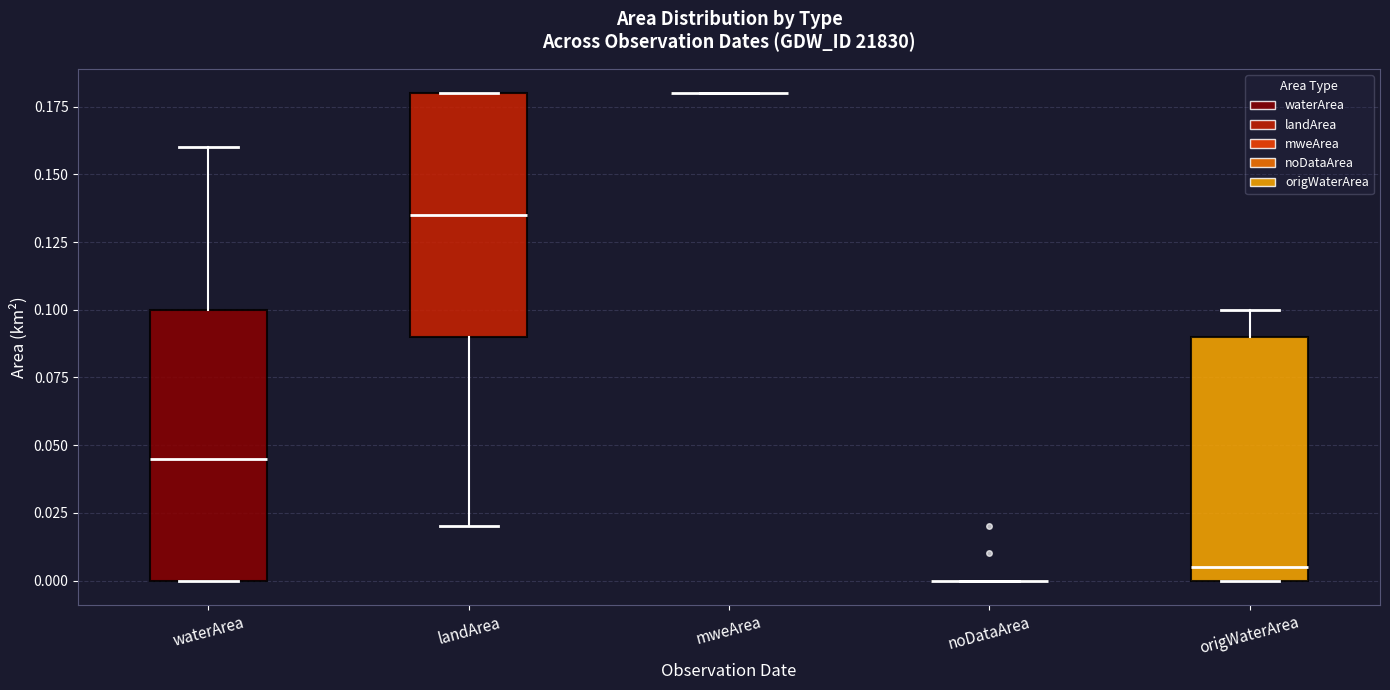

Reading left to right, read every box against the y-axis: the position of its median line, the range the box covers, and the ends of its whiskers. The values are not printed on the chart, so give them approximately, as read against the axis.

waterArea: median 0.045, box 0.000 to 0.100, whiskers 0.000 to 0.160
landArea: median 0.135, box 0.090 to 0.180, whiskers 0.020 to 0.180
mweArea: box collapsed to a line at 0.180, whiskers 0.180 to 0.180
noDataArea: box collapsed to a line at 0.000, whiskers 0.000 to 0.000
origWaterArea: median 0.005, box 0.000 to 0.090, whiskers 0.000 to 0.100